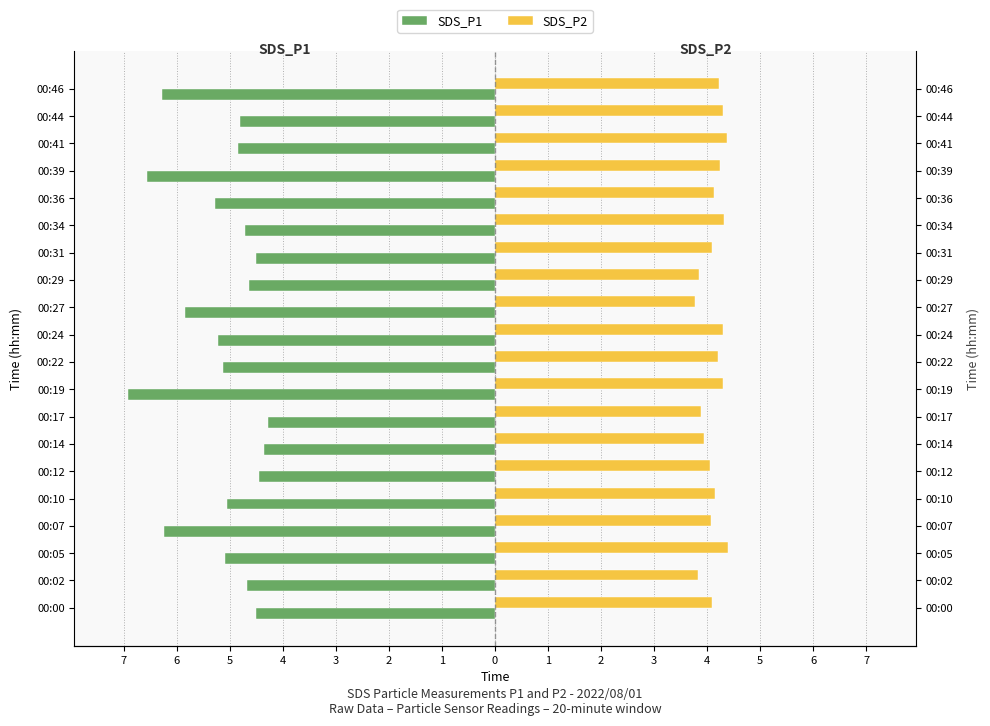

What is the average value of the SDS_P2 series?

4.1